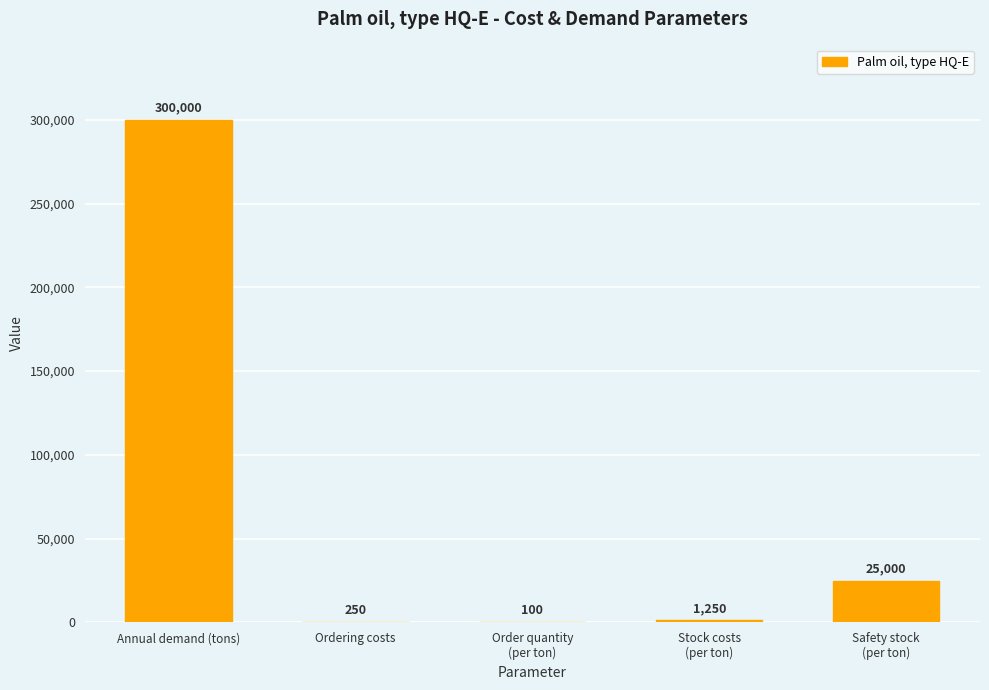

Which has a higher value, Stock costs
(per ton) or Annual demand (tons)?

Annual demand (tons)